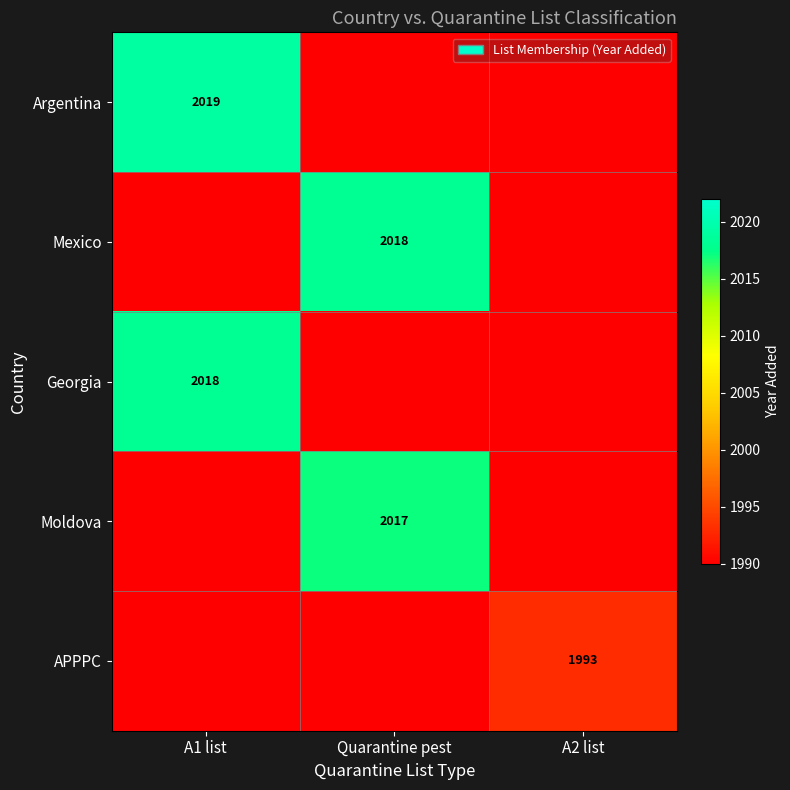

Is it true that Mexico equals 3595 at Quarantine pest?

False